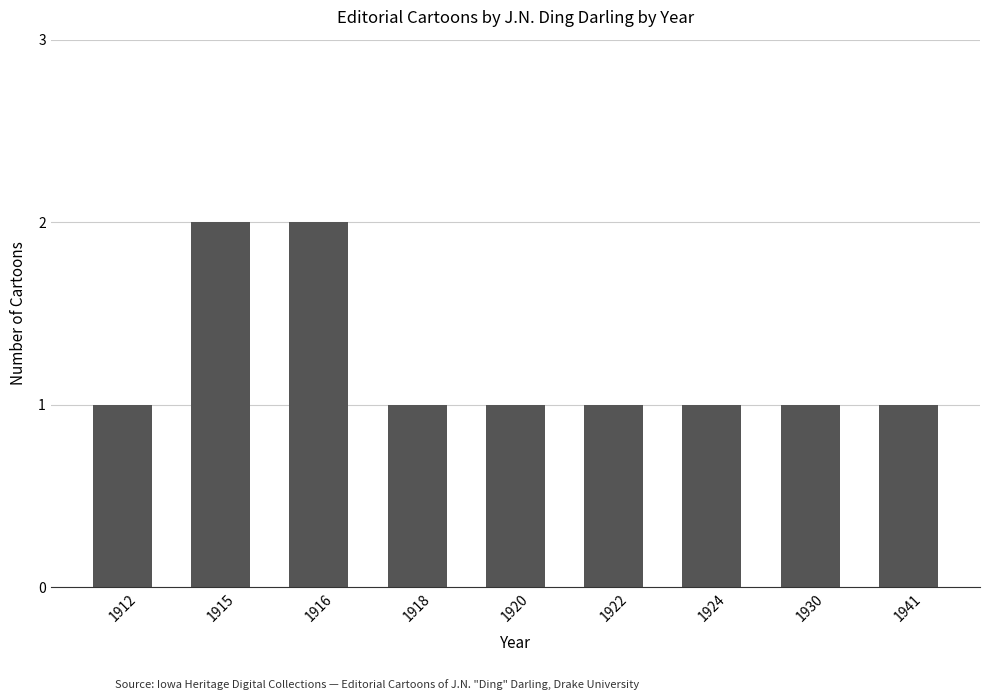

Reading left to right, extract all data points from this chart.

1	2	2	1	1	1	1	1	1